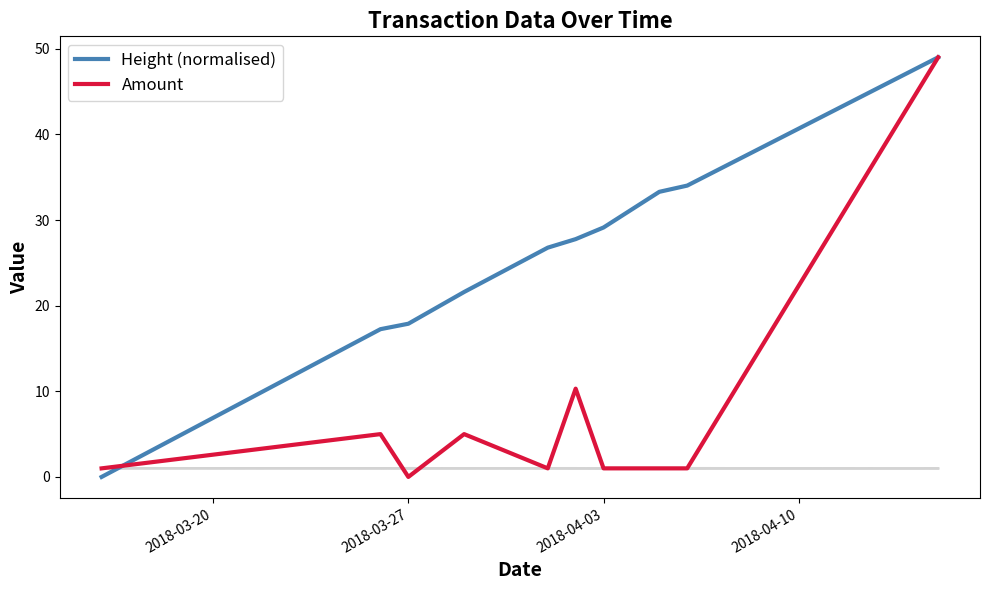

Reading right to left, what are all the values shown in this chart?

Height (normalised): 49.0	34.0	33.3	29.1	27.8	26.8	21.6	17.9	17.3	0.0
Amount: 49.0	1.0	1.0	1.0	10.3	1.0	5.0	0.0	5.0	1.0